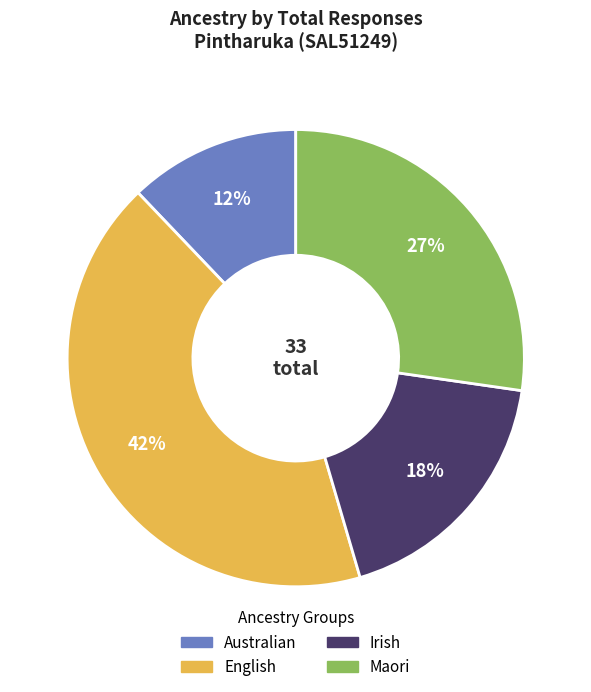

To the nearest percent, what portion does English represent?

42%